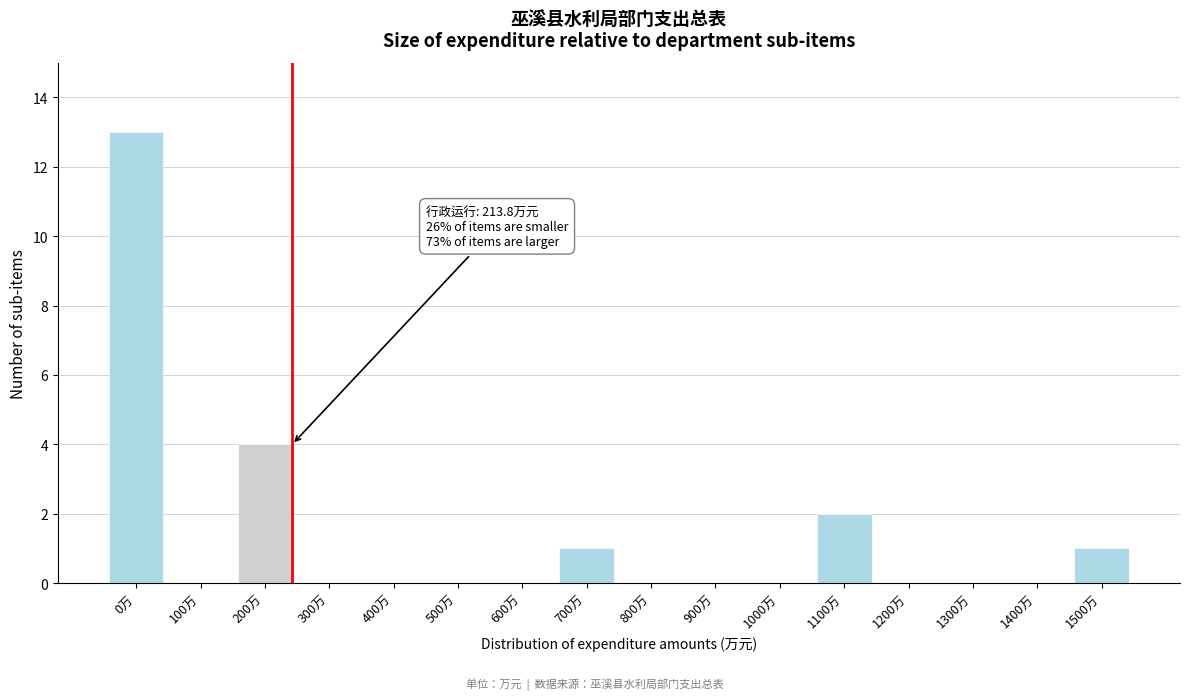

Reading right to left, list all the values displayed in this chart.

1500万=1	1400万=0	1300万=0	1200万=0	1100万=2	1000万=0	900万=0	800万=0	700万=1	600万=0	500万=0	400万=0	300万=0	200万=4	100万=0	0万=13